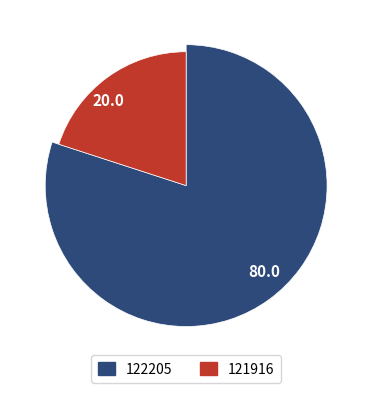

Between 122205 and 121916, which is larger?

122205